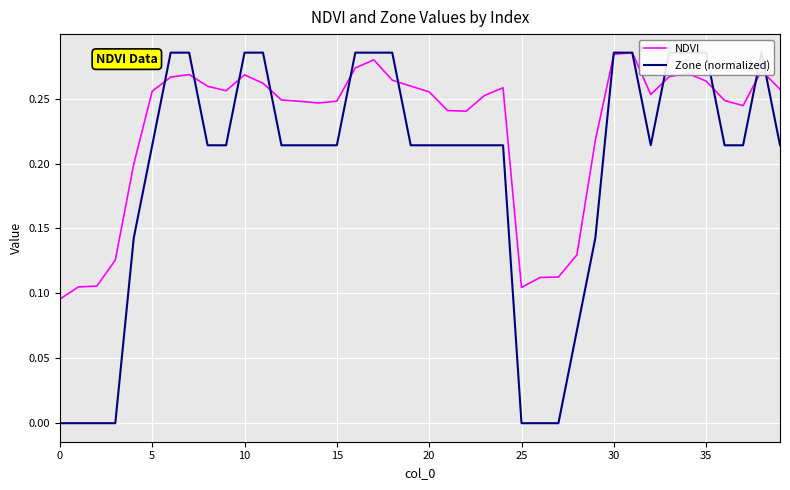

Count the number of data series in this chart.

2